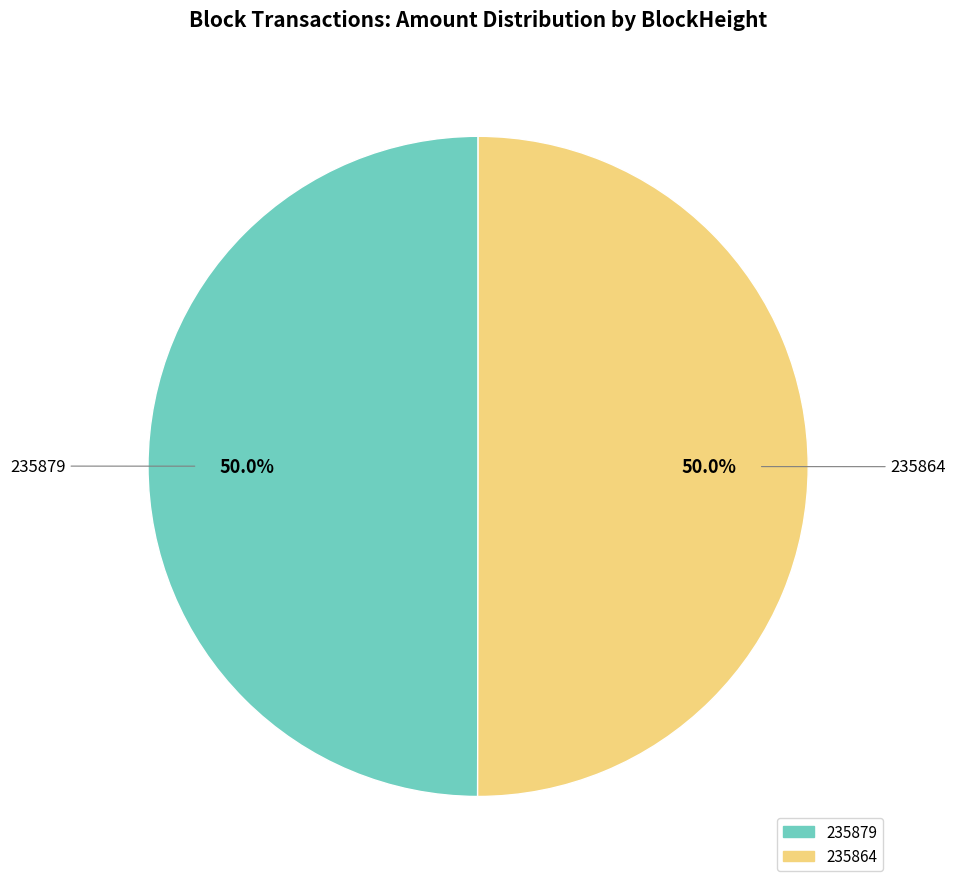

To the nearest percent, what is the average slice percentage?

50%